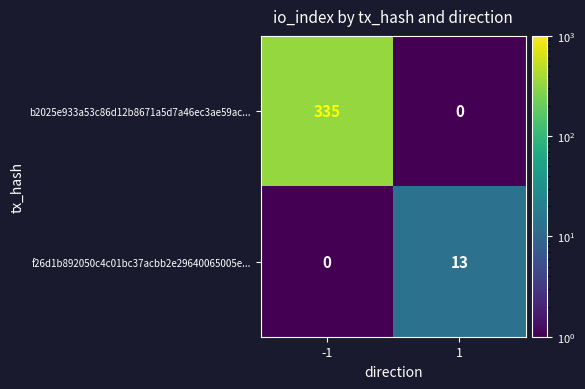

Rank the series by their maximum value, from lowest to highest.

f26d1b892050c4c01bc37acbb2e29640065005e..., b2025e933a53c86d12b8671a5d7a46ec3ae59ac...